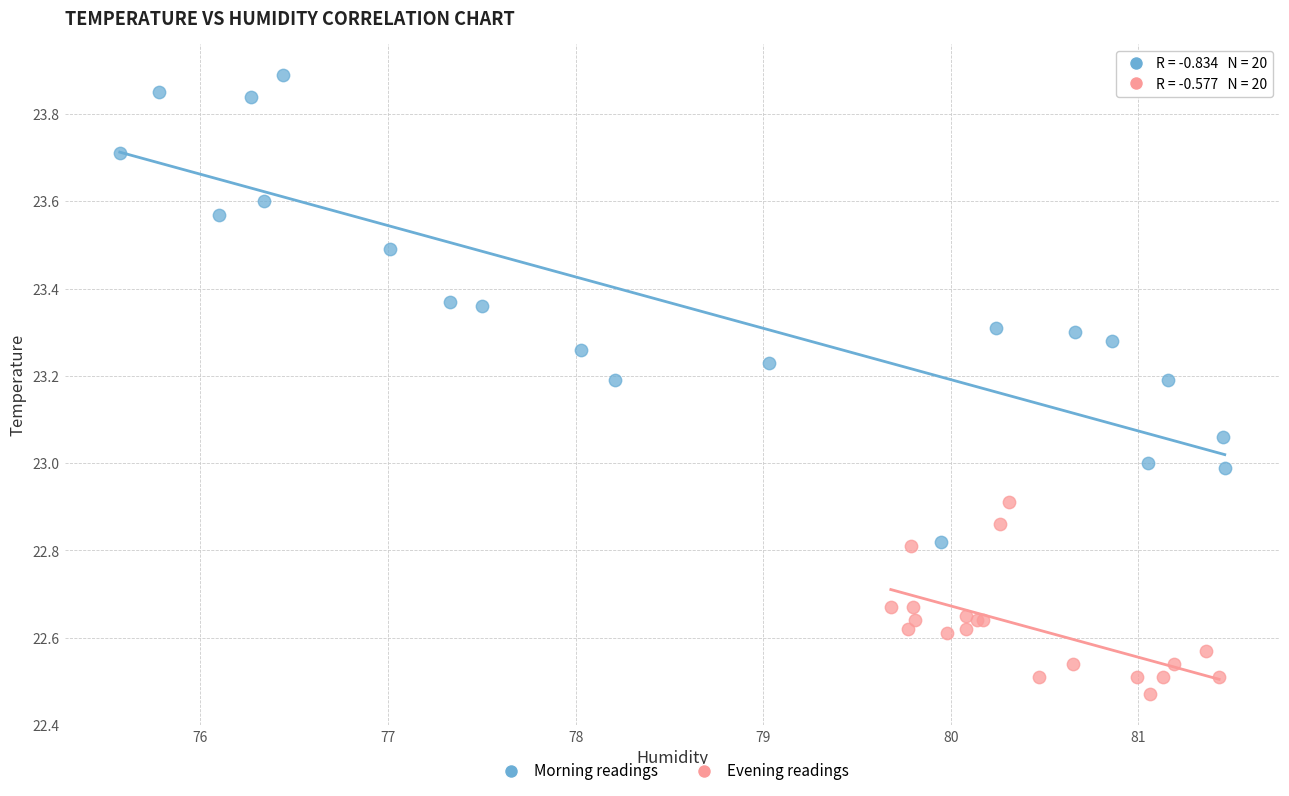

Which series has the largest Y range (max minus min)?

Morning readings